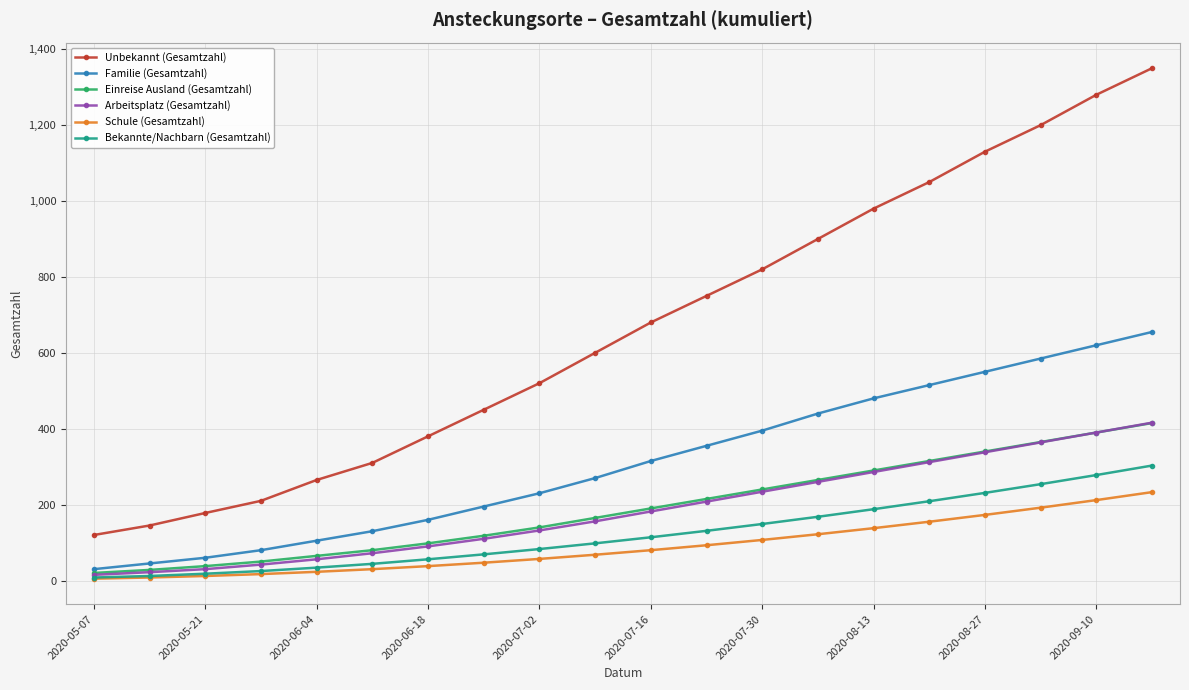

Does the chart display data point markers on the line(s)?

Yes